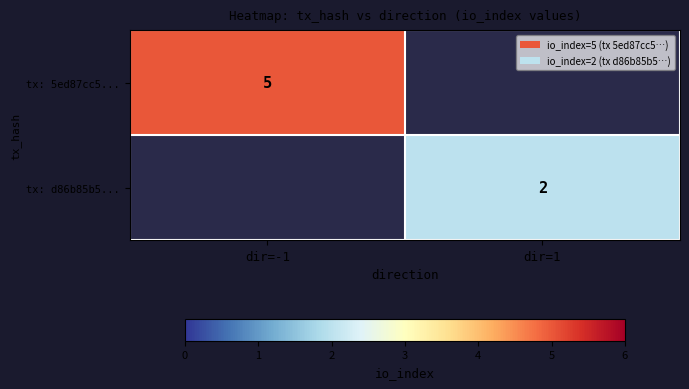

At which category does the chart reach its minimum across all series?

dir=1